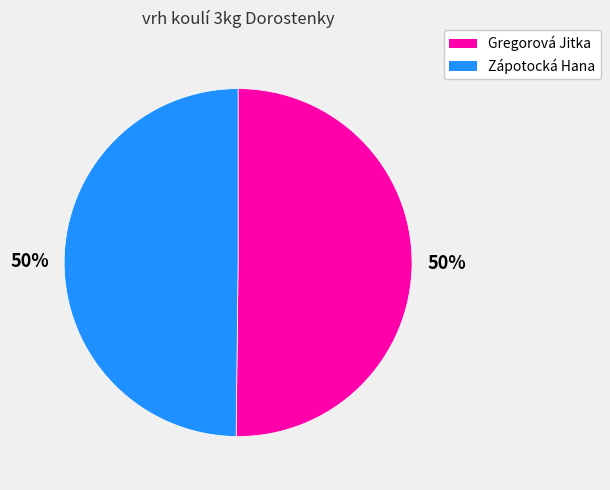

How many slices are in this pie chart?

2